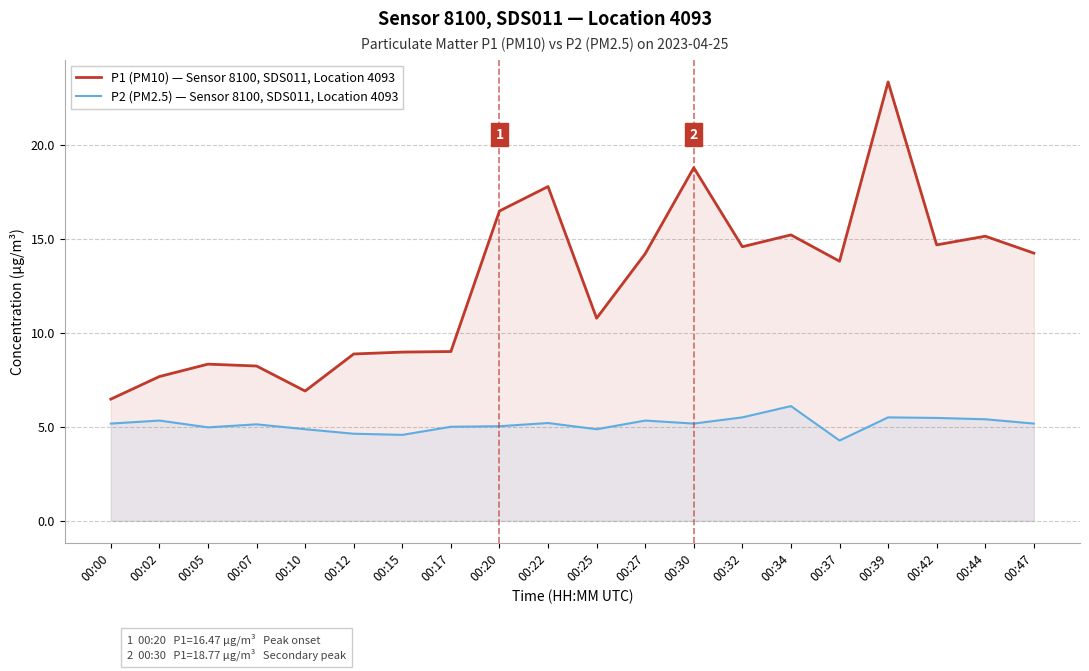

True or false: P1 (PM10) — Sensor 8100, SDS011, Location 4093 and P2 (PM2.5) — Sensor 8100, SDS011, Location 4093 intersect in this chart.

False